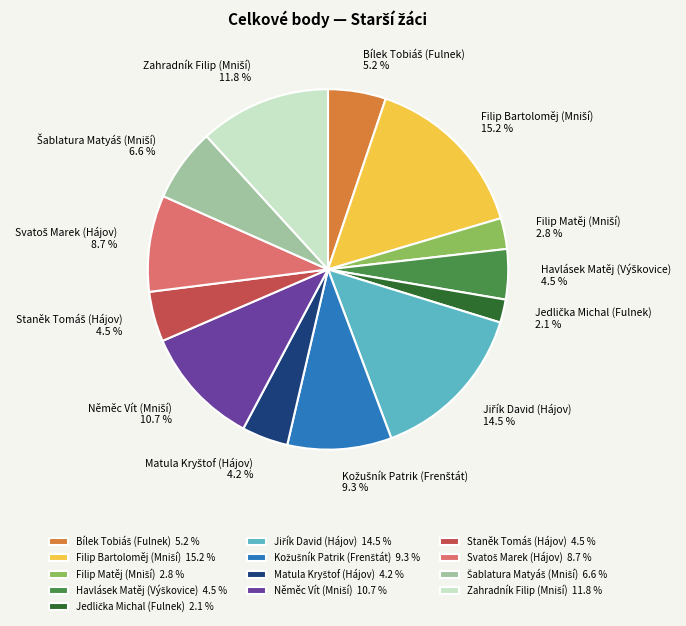

How many slices are in this pie chart?

13